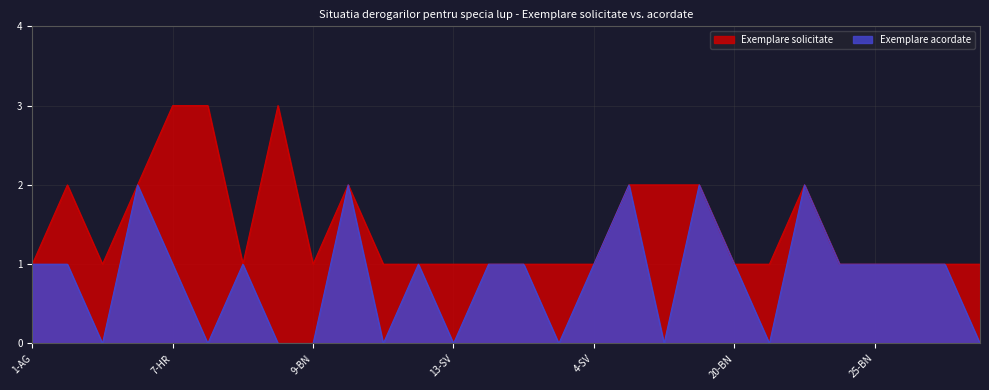

At which category is the sum across all series the highest?

5-BH